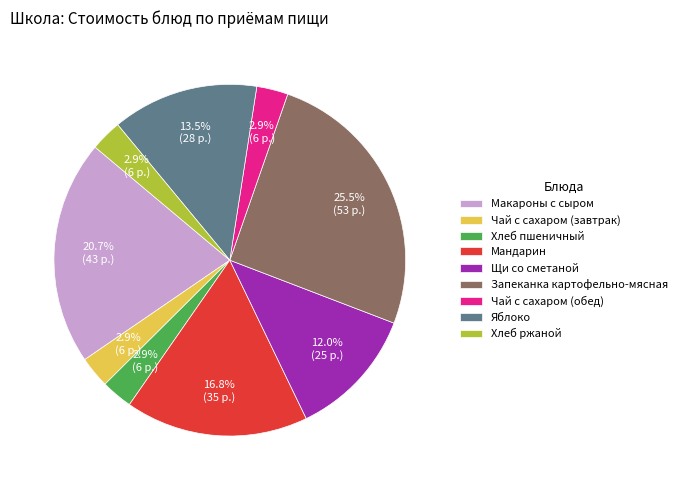

What is the ratio of the value at Запеканка картофельно-мясная to the value at Чай с сахаром (завтрак)?

8.8